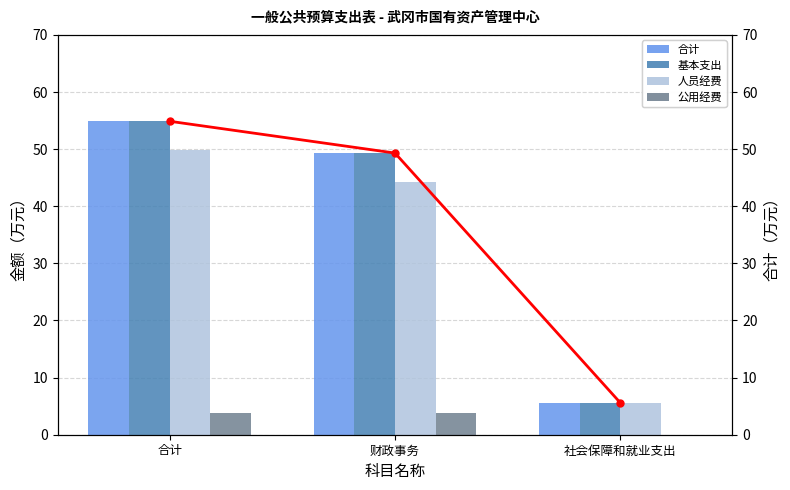

Which has a higher value, 社会保障和就业支出 or 财政事务?

财政事务